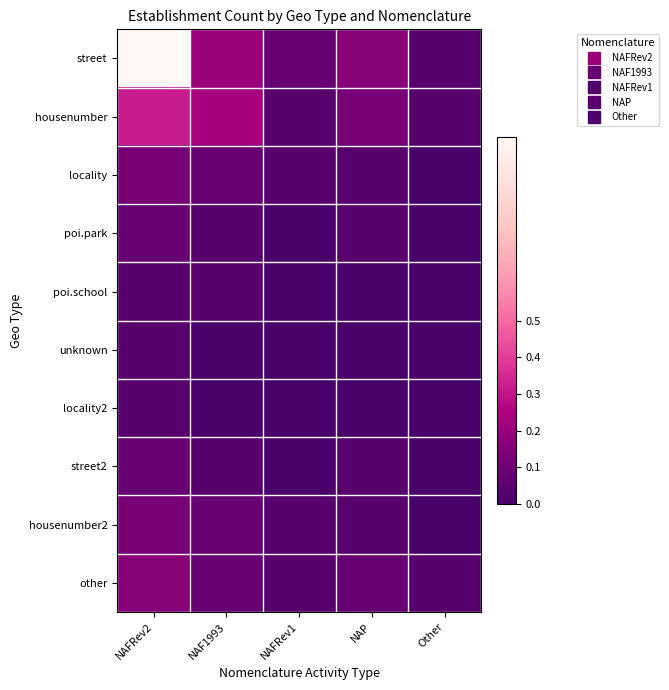

Reading left to right, what are all the values shown in this chart?

street: NAFRev2=1.0	NAF1993=0.2	NAFRev1=0.1	NAP=0.2	Other=0.0
housenumber: NAFRev2=0.3	NAF1993=0.2	NAFRev1=0.0	NAP=0.1	Other=0.0
locality: NAFRev2=0.1	NAF1993=0.1	NAFRev1=0.0	NAP=0.0	Other=0.0
poi.park: NAFRev2=0.1	NAF1993=0.0	NAFRev1=0.0	NAP=0.0	Other=0.0
poi.school: NAFRev2=0.0	NAF1993=0.0	NAFRev1=0.0	NAP=0.0	Other=0.0
unknown: NAFRev2=0.0	NAF1993=0.0	NAFRev1=0.0	NAP=0.0	Other=0.0
locality2: NAFRev2=0.0	NAF1993=0.0	NAFRev1=0.0	NAP=0.0	Other=0.0
street2: NAFRev2=0.1	NAF1993=0.0	NAFRev1=0.0	NAP=0.0	Other=0.0
housenumber2: NAFRev2=0.1	NAF1993=0.1	NAFRev1=0.0	NAP=0.0	Other=0.0
other: NAFRev2=0.2	NAF1993=0.1	NAFRev1=0.0	NAP=0.1	Other=0.0